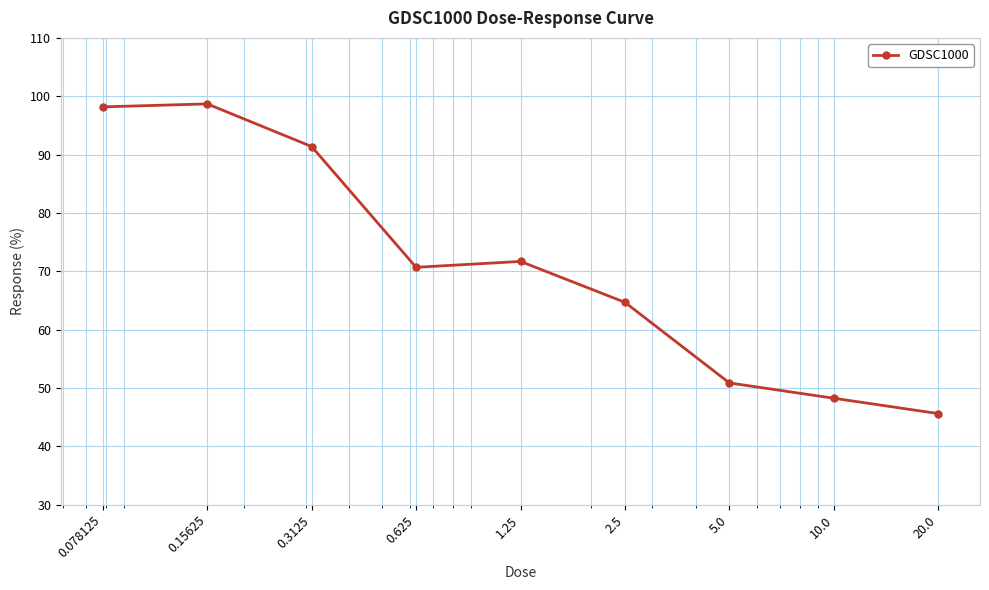

True or false: the data has more than 0 interior local peaks.

True